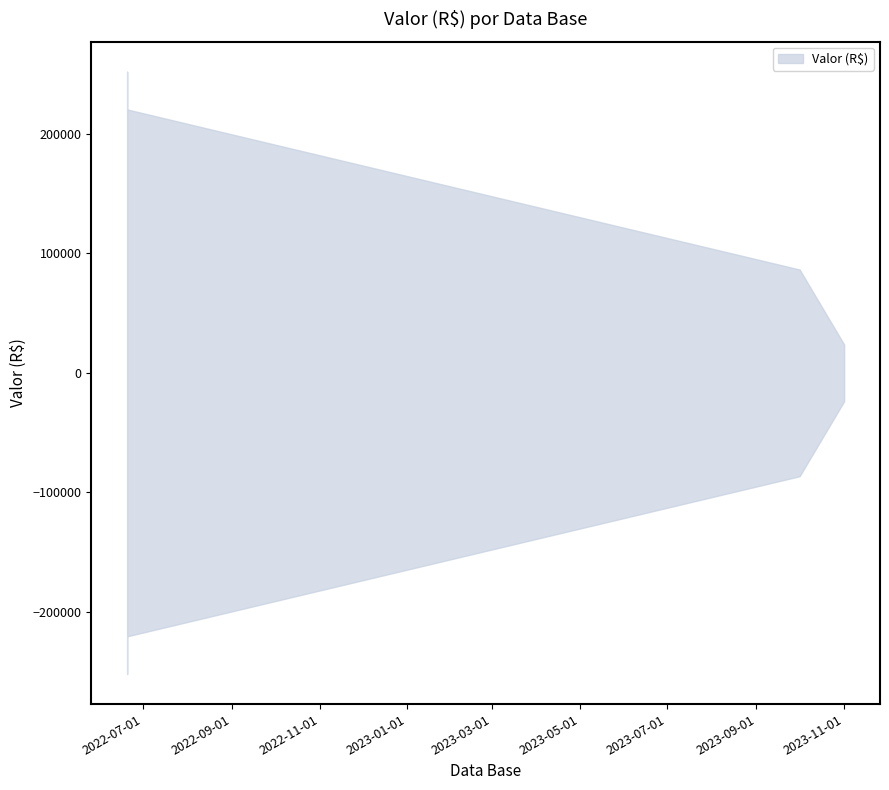

What is the label of the 2nd point from the right?

01/10/2023